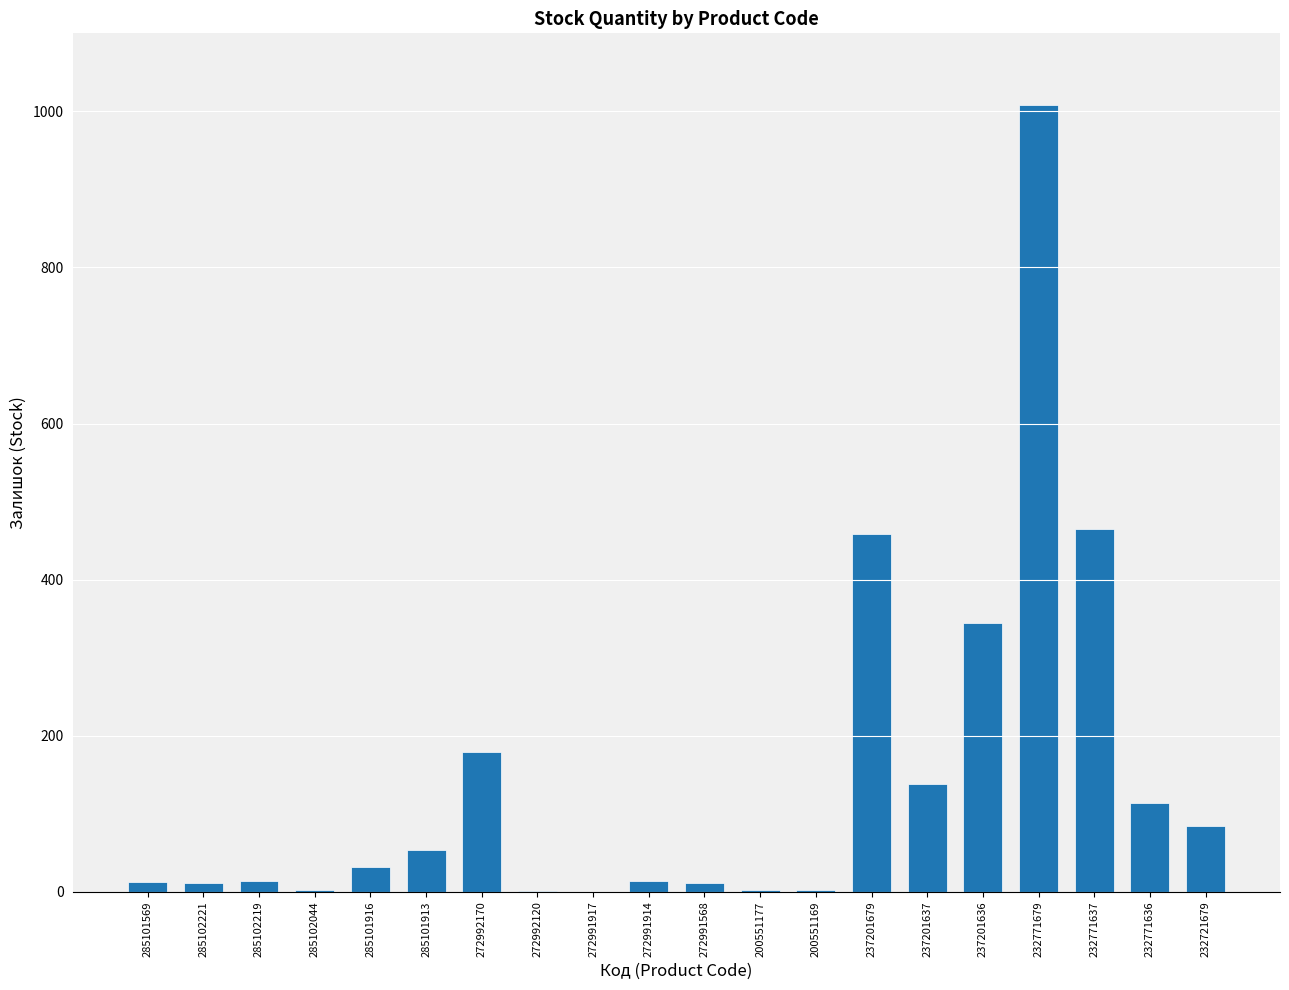

What is the approximate value at 232771636?

114